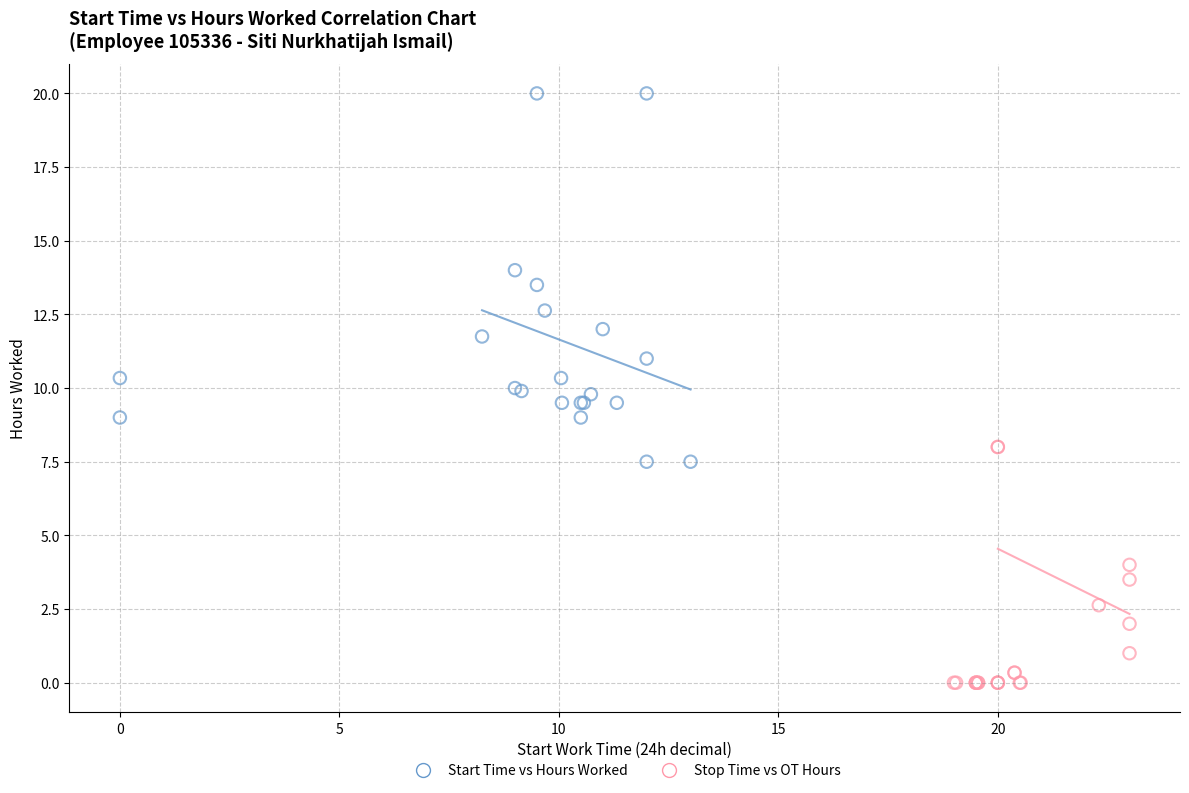

Which series reaches the maximum Y coordinate?

Start Time vs Hours Worked